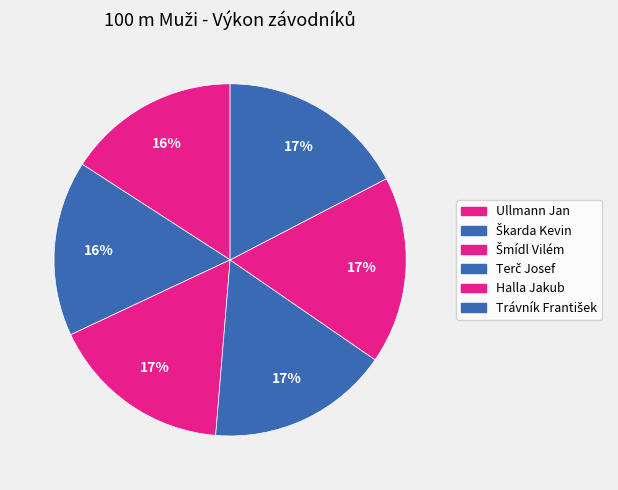

Does Halla Jakub account for over 50% of the chart?

No